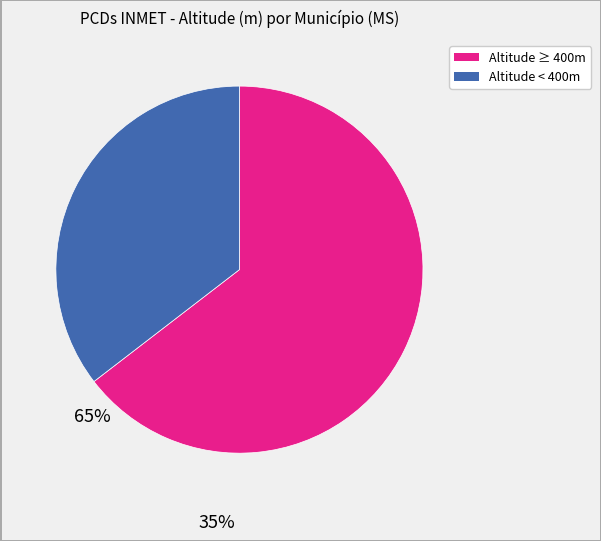

How many segments does this pie chart have?

2